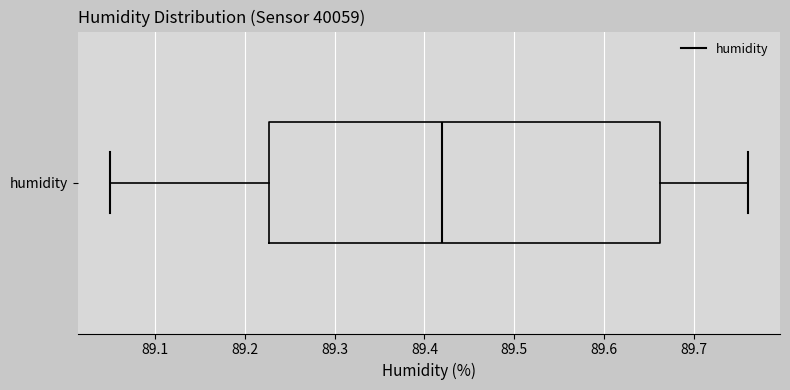

Read this box plot against the x-axis: the position of the median line, the range covered by the box, and the ends of both whiskers. The values are not printed on the chart, so give them approximately, as read against the axis.

median 89.42, box 89.23 to 89.66, whiskers 89.05 to 89.76